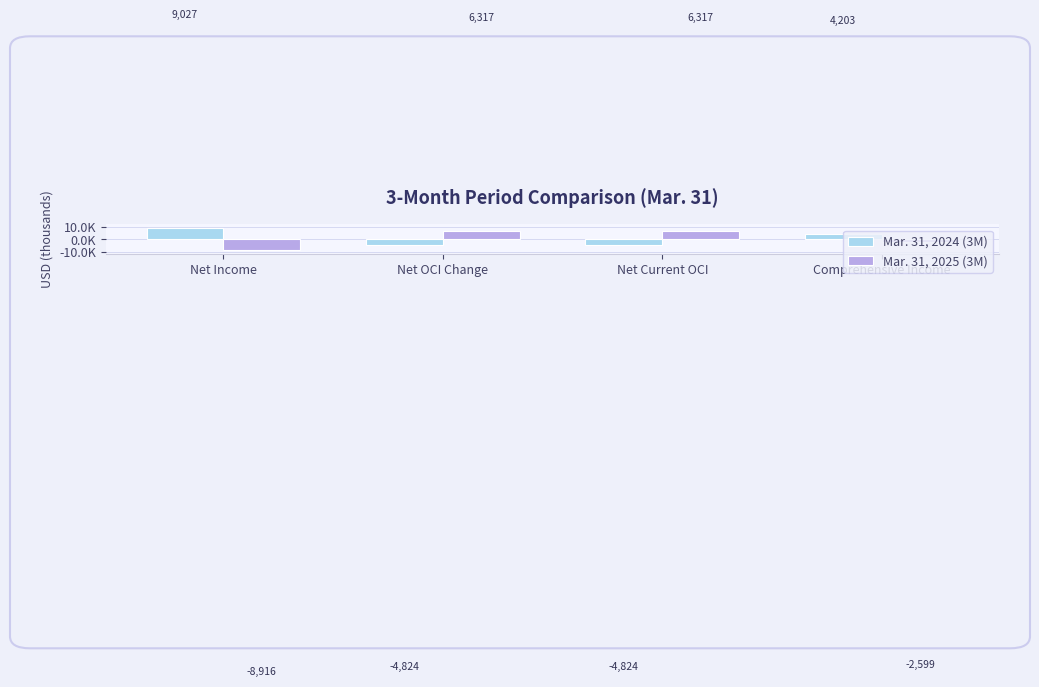

Which series changed the most between Net Income and Comprehensive Income?

Mar. 31, 2025 (3M)